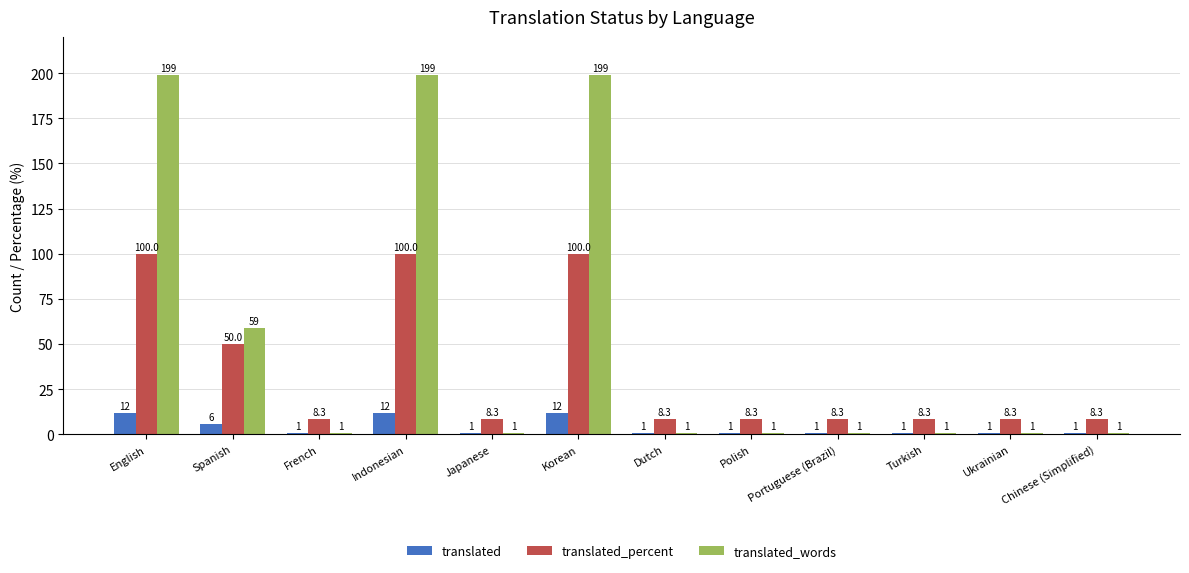

Reading left to right, list all the values displayed in this chart.

translated: English=12.0	Spanish=6.0	French=1.0	Indonesian=12.0	Japanese=1.0	Korean=12.0	Dutch=1.0	Polish=1.0	Portuguese (Brazil)=1.0	Turkish=1.0	Ukrainian=1.0	Chinese (Simplified)=1.0
translated_percent: English=100.0	Spanish=50.0	French=8.3	Indonesian=100.0	Japanese=8.3	Korean=100.0	Dutch=8.3	Polish=8.3	Portuguese (Brazil)=8.3	Turkish=8.3	Ukrainian=8.3	Chinese (Simplified)=8.3
translated_words: English=199.0	Spanish=59.0	French=1.0	Indonesian=199.0	Japanese=1.0	Korean=199.0	Dutch=1.0	Polish=1.0	Portuguese (Brazil)=1.0	Turkish=1.0	Ukrainian=1.0	Chinese (Simplified)=1.0